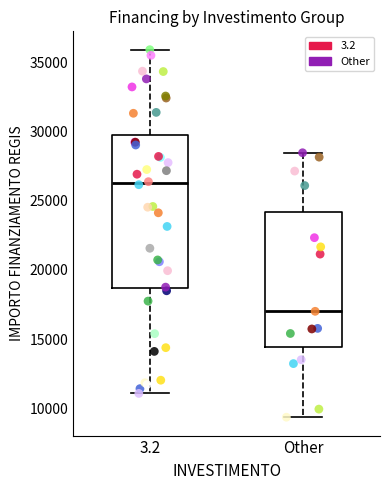

Reading left to right, read every box against the y-axis: the position of its median line, the range the box covers, and the ends of its whiskers. The values are not printed on the chart, so give them approximately, as read against the axis.

3.2: median 26500, box 18500 to 30000, whiskers 11000 to 36000
Other: median 17000, box 14500 to 24000, whiskers 9500 to 28500